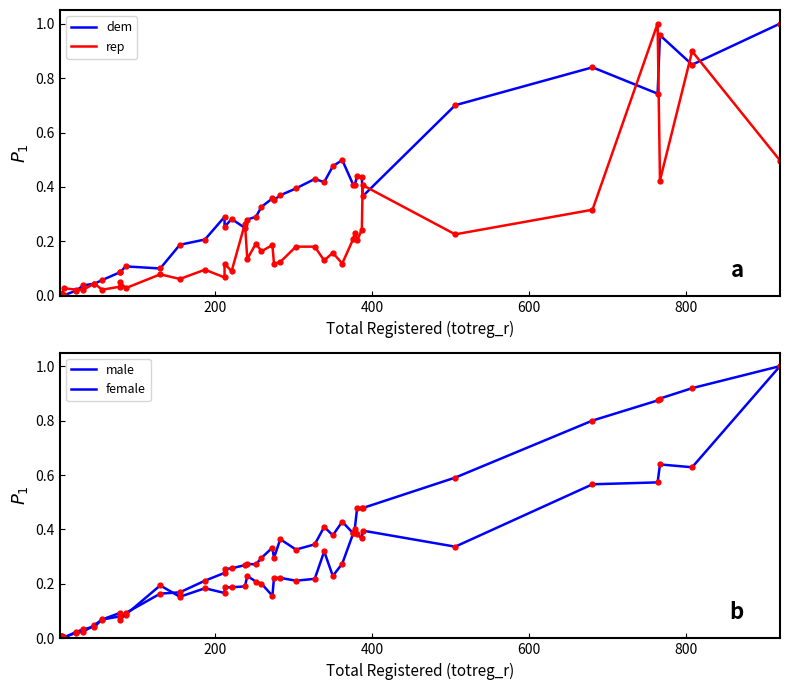

Is the value of rep at 13 greater than the value of male at 35?

No